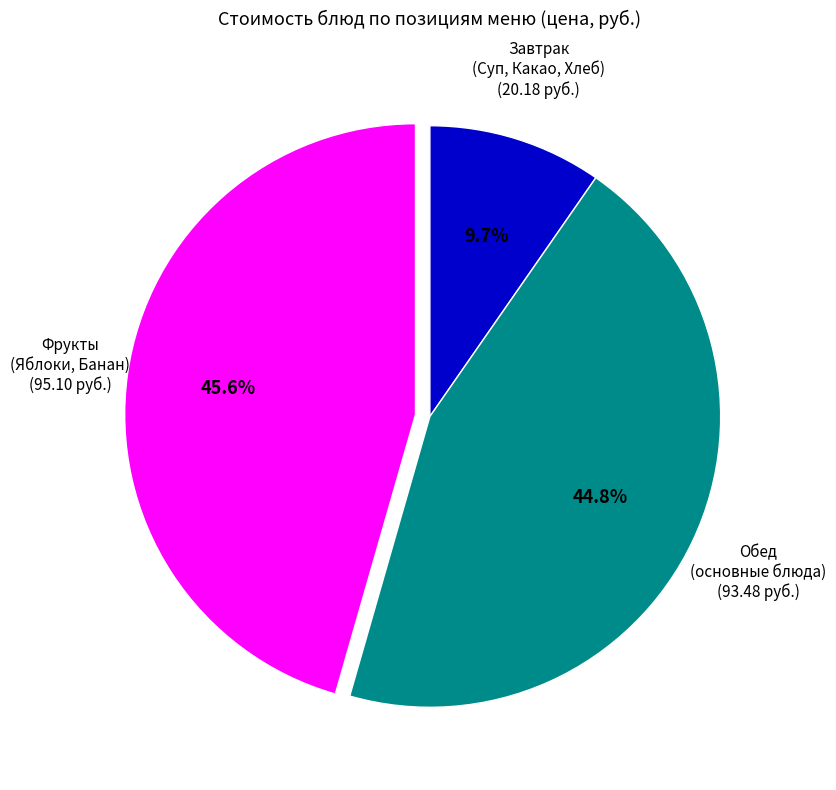

Rank the categories by value from lowest to highest.

Завтрак (Суп, Какао, Хлеб), Обед (основные блюда), Фрукты (Яблоки, Банан)